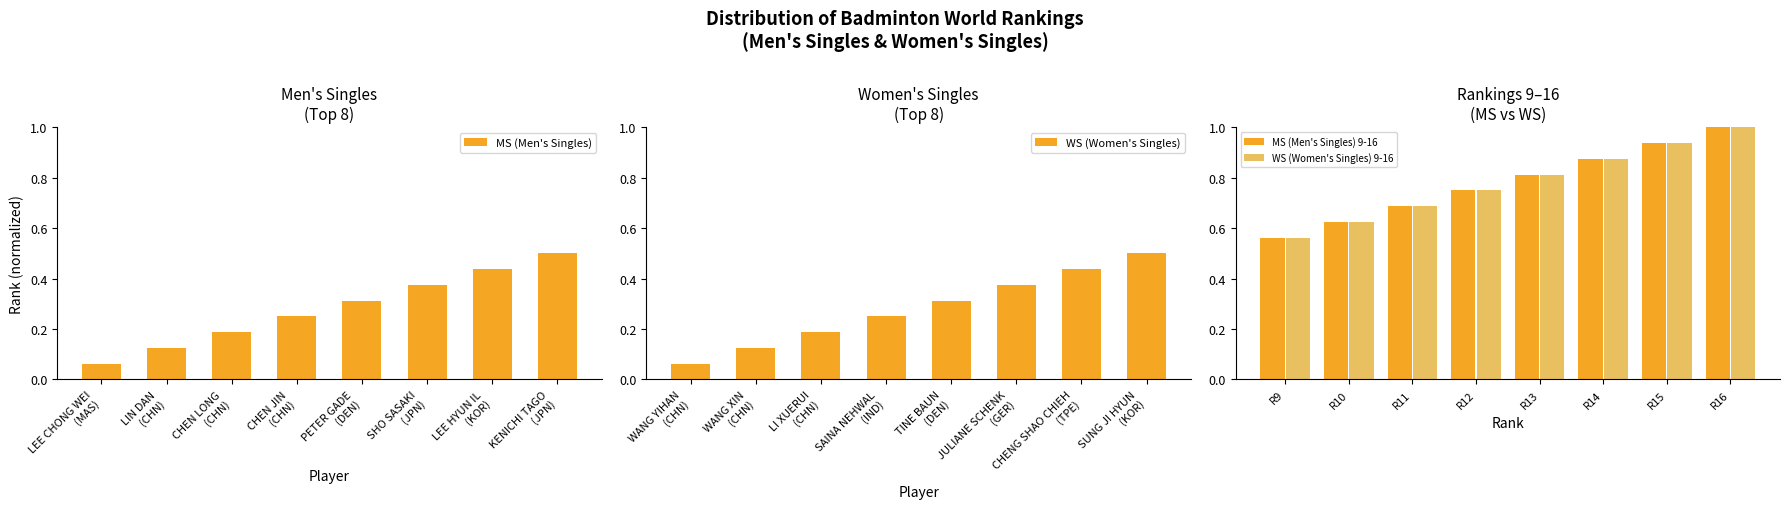

At how many categories does at least one series exceed 0?

8